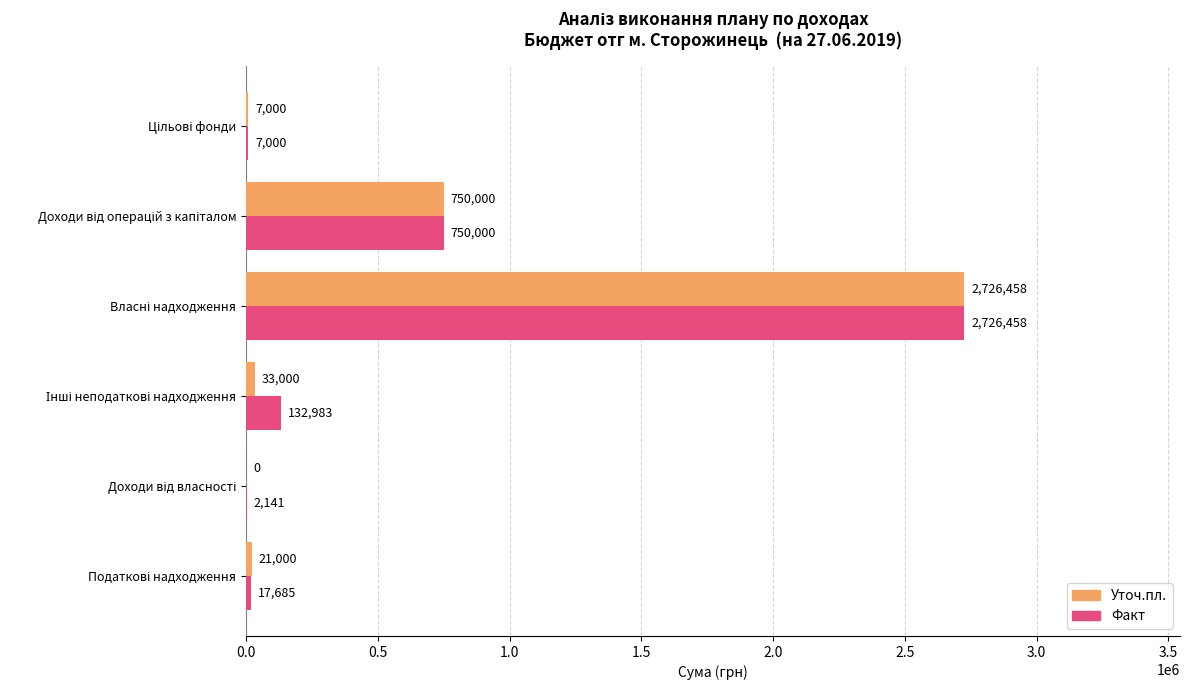

What are all the series names shown in the legend?

Уточ.пл., Факт